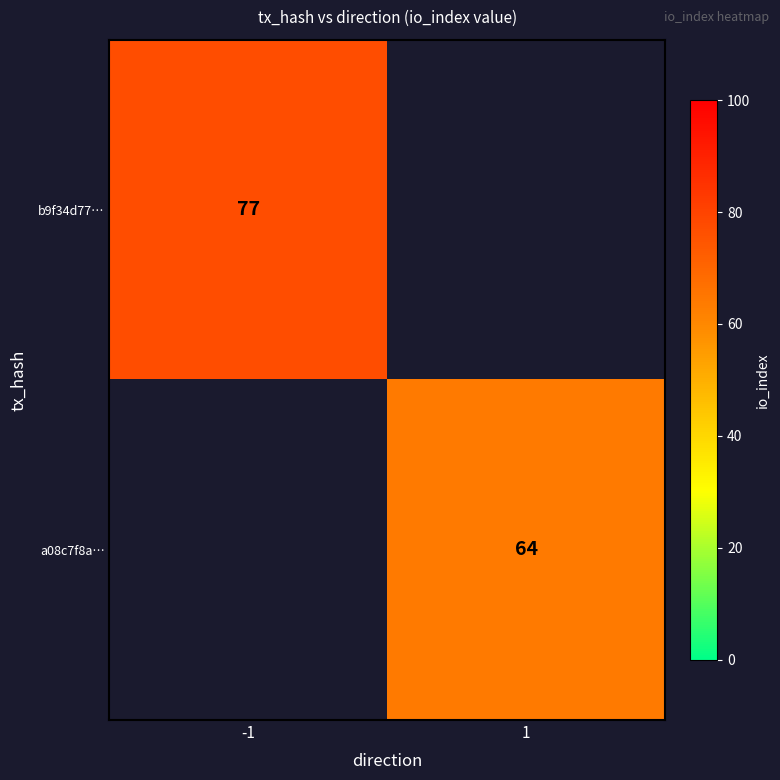

The a08c7f8a… series shows 64 at 1. True or false?

True